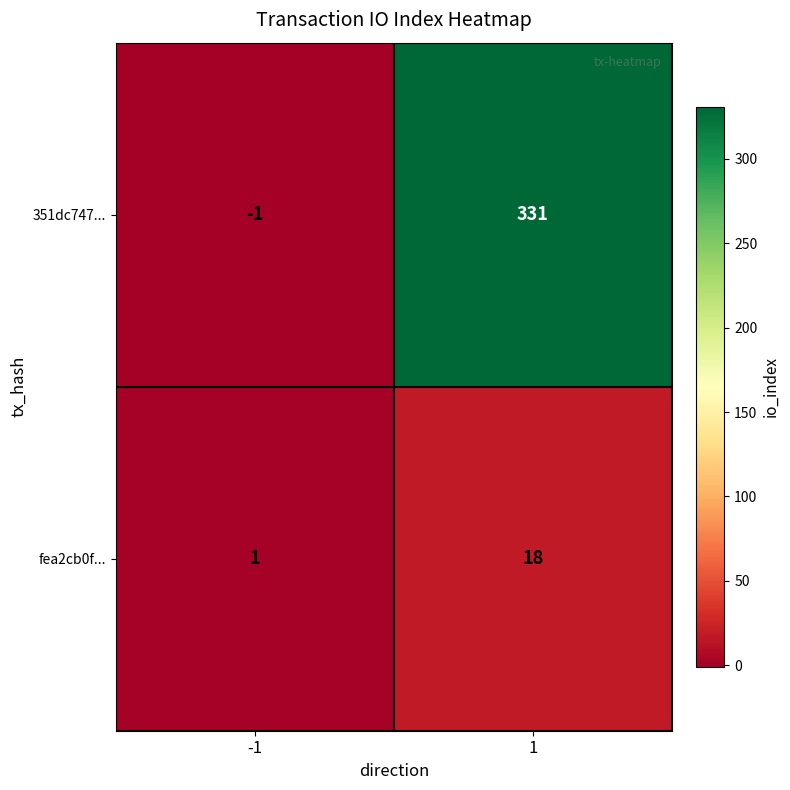

At 1, list the series in order from largest to smallest.

351dc747..., fea2cb0f...